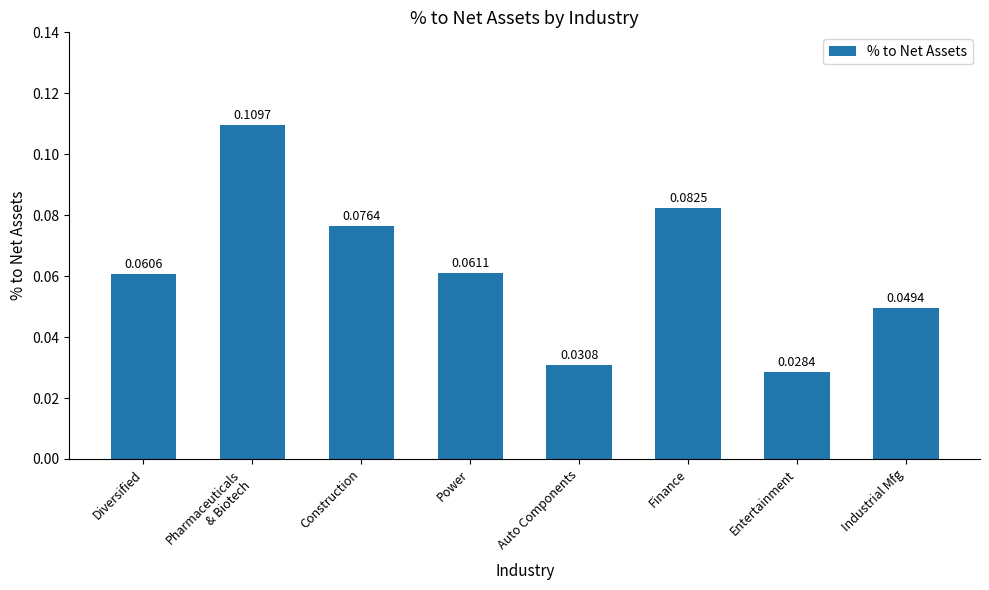

How many categories are shown in the chart?

8